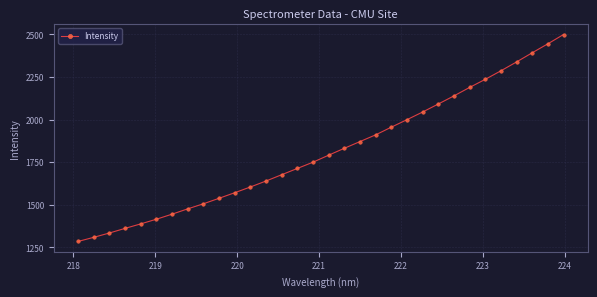

What is the sum of all values?

58035.1